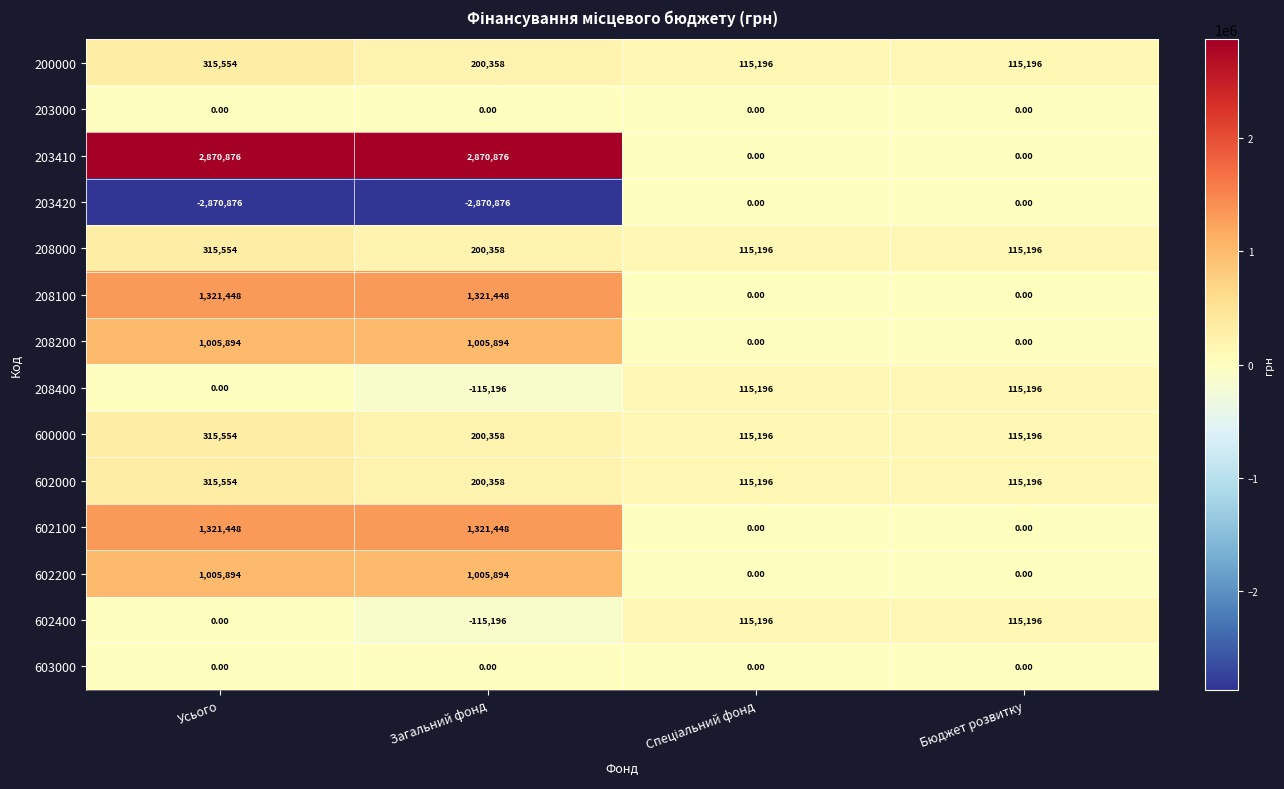

At which label is 602400 closest to 0?

Усього